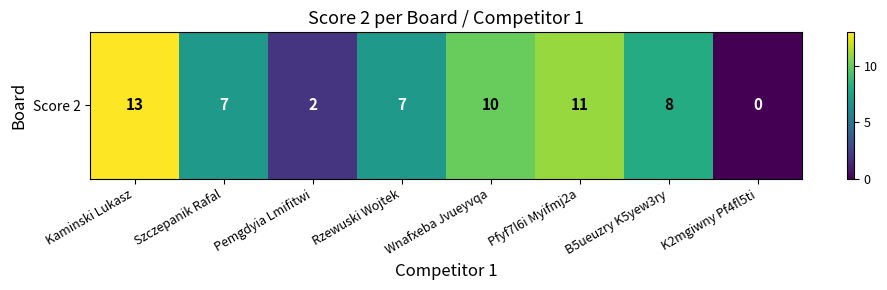

Where does the data first go above 8?

Kaminski Lukasz